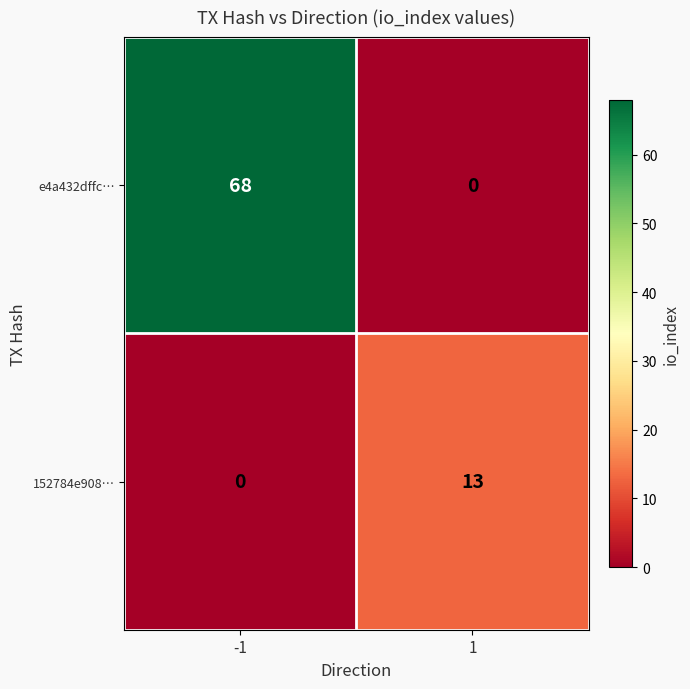

At 1, list the series in order from largest to smallest.

152784e908…, e4a432dffc…